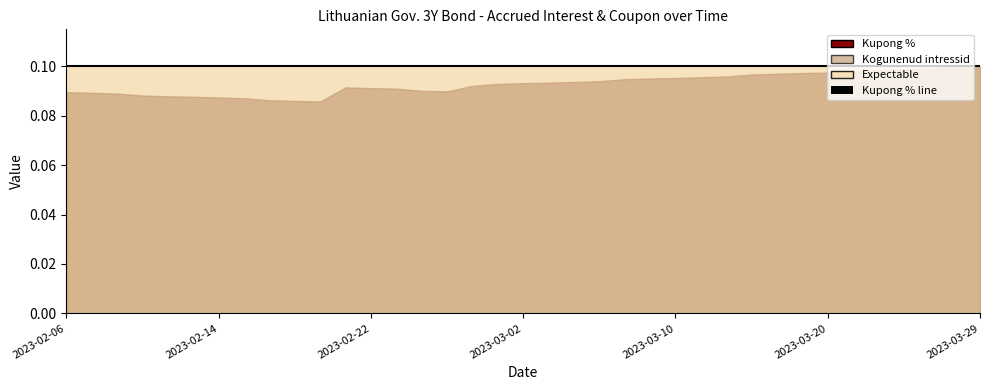

The Kogunenud intressid series shows 0.1 at 2023-02-14. True or false?

True